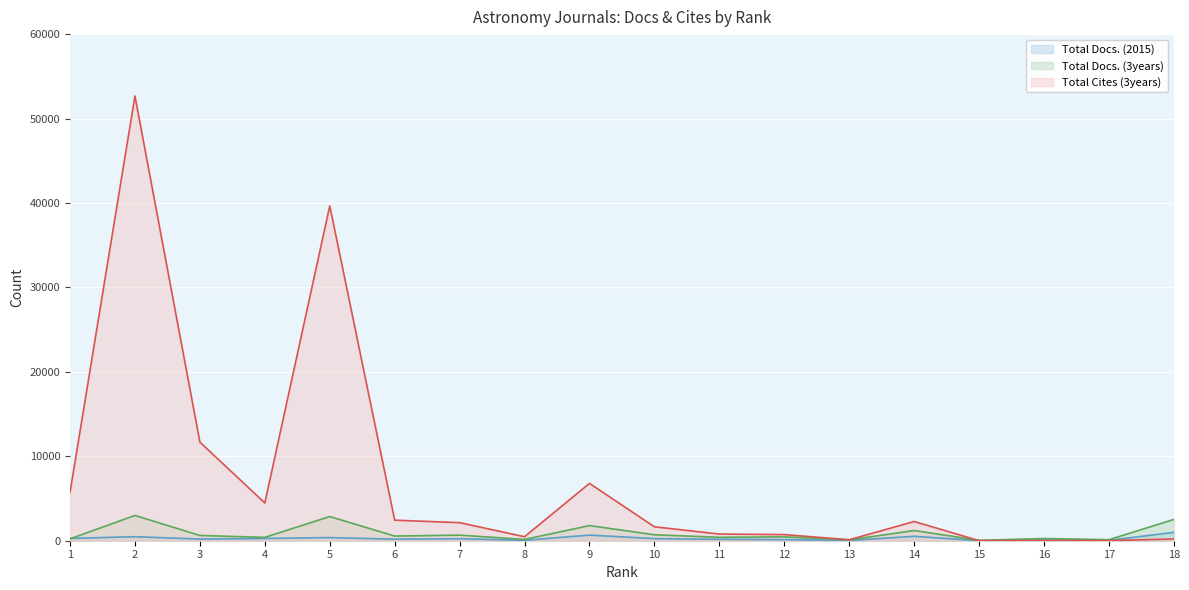

How many interior local valleys does the Total Docs. (2015) series have?

6